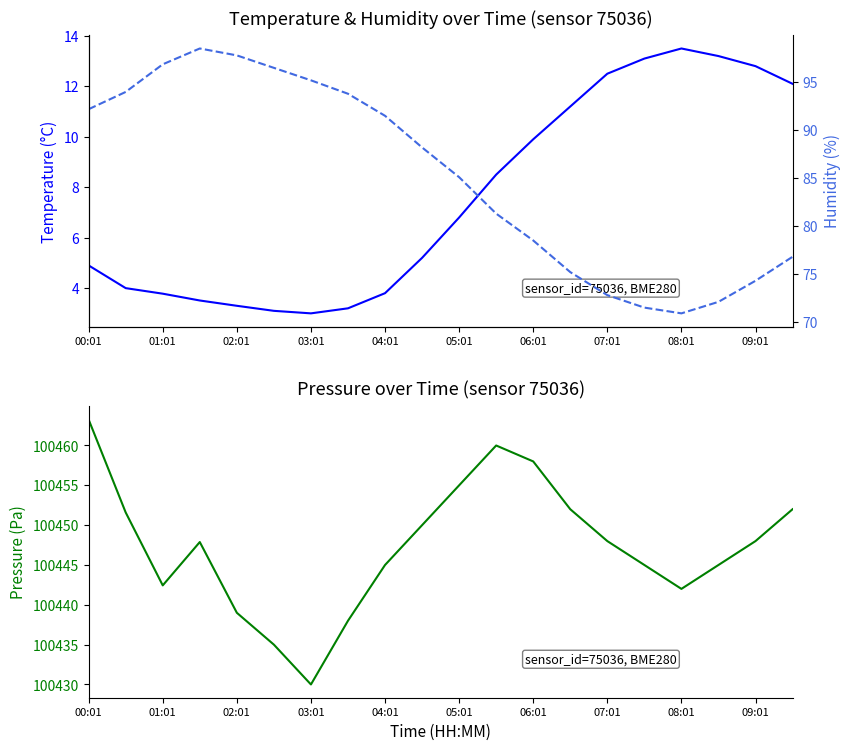

At which label does humidity first exceed 88?

00:01